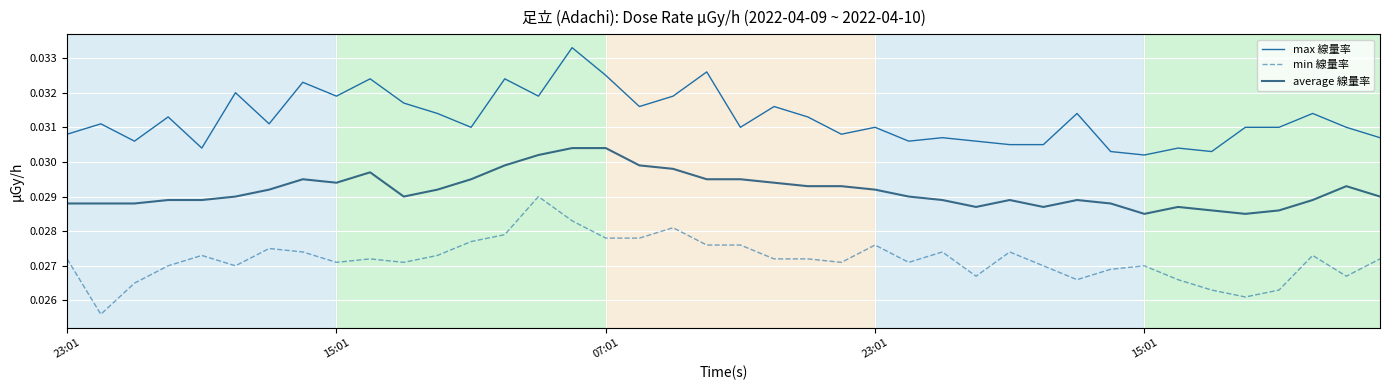

True or false: max 線量率 and min 線量率 intersect in this chart.

False